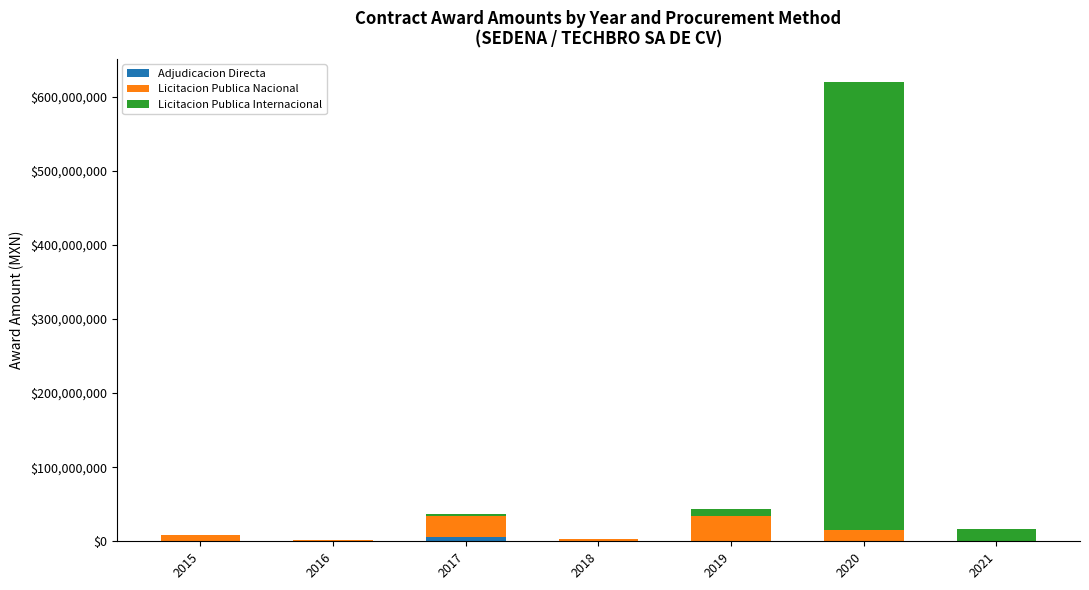

At which category is the sum across all series the highest?

2020